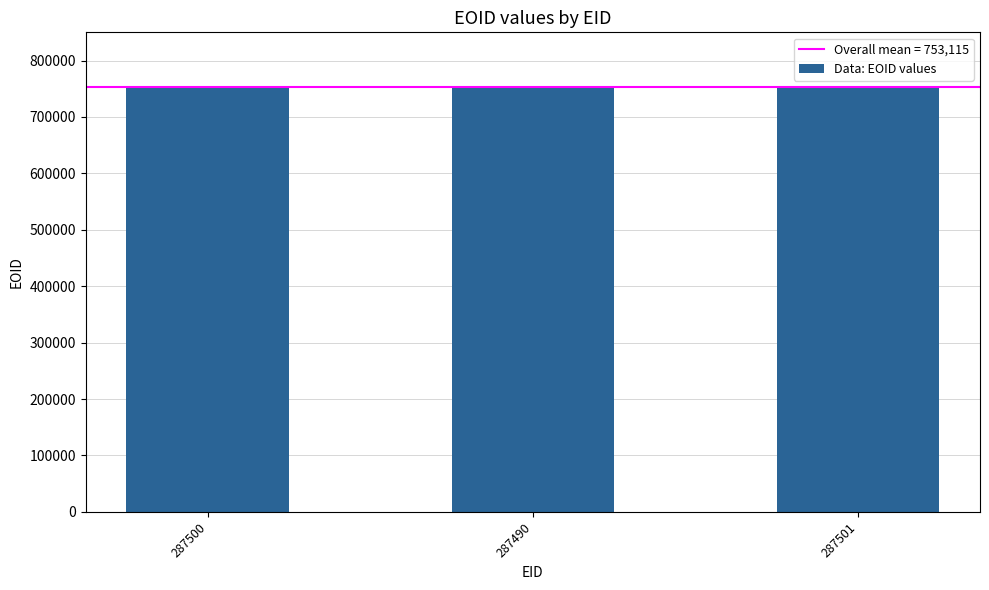

What is the maximum value shown in the chart?

753128